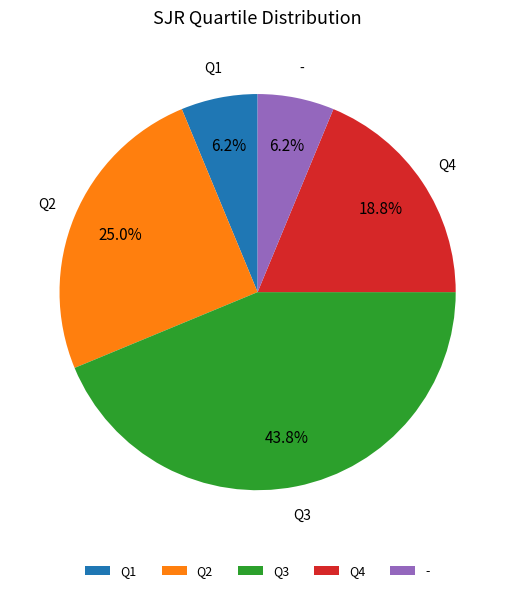

Between Q2 and Q1, which is larger?

Q2